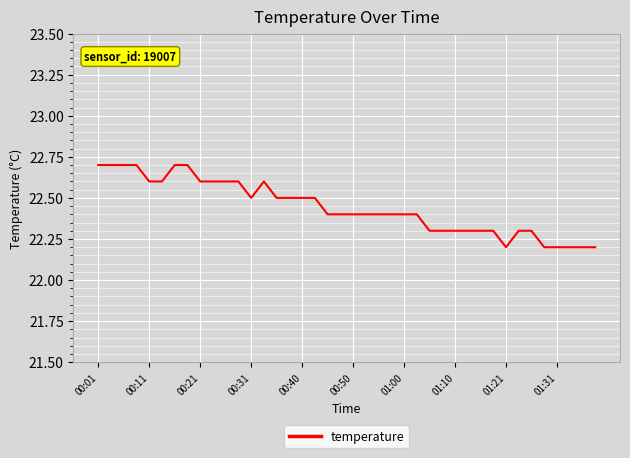

What is the greatest value displayed?

22.7